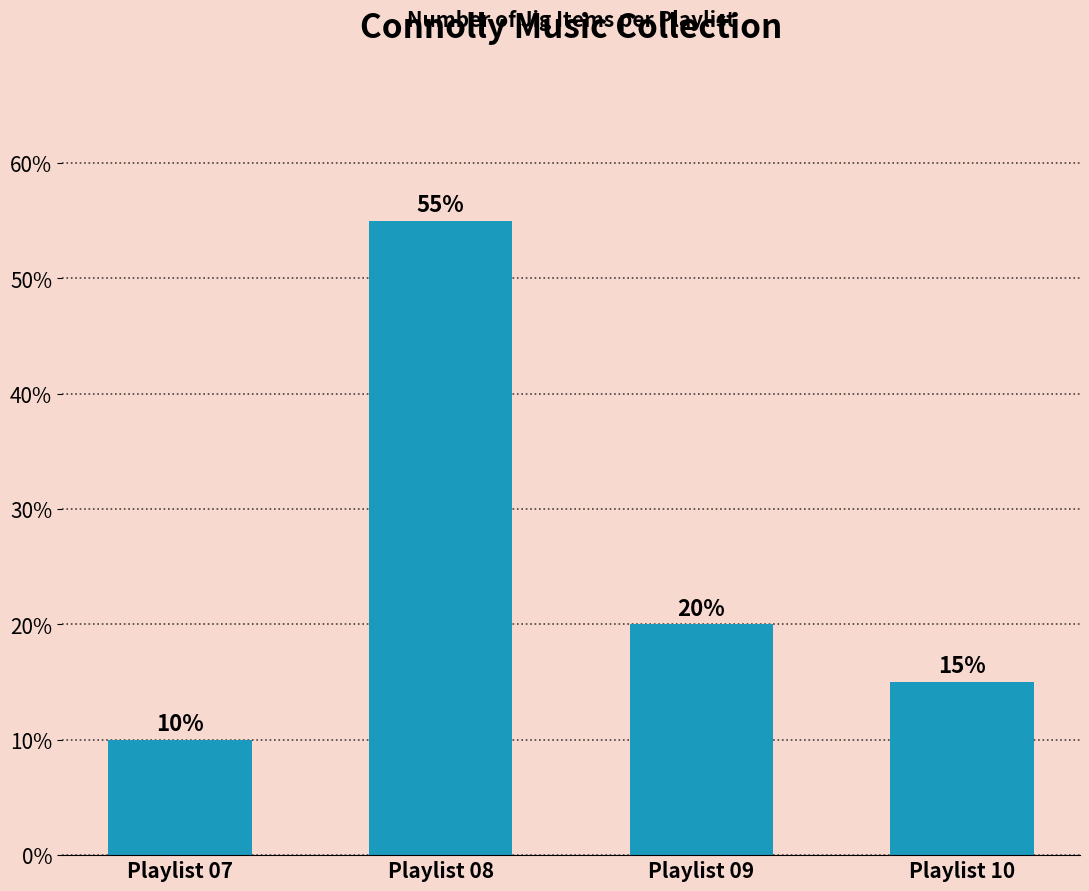

What is the maximum value shown in the chart?

55.0